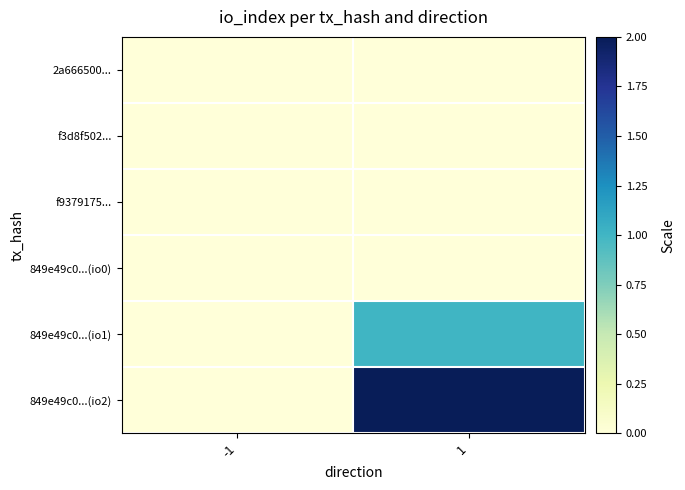

Reading right to left, transcribe all the data shown in this chart.

2a666500...: 1=0	-1=0
f3d8f502...: 1=0	-1=0
f9379175...: 1=0	-1=0
849e49c0...(io0): 1=0	-1=0
849e49c0...(io1): 1=1	-1=0
849e49c0...(io2): 1=2	-1=0